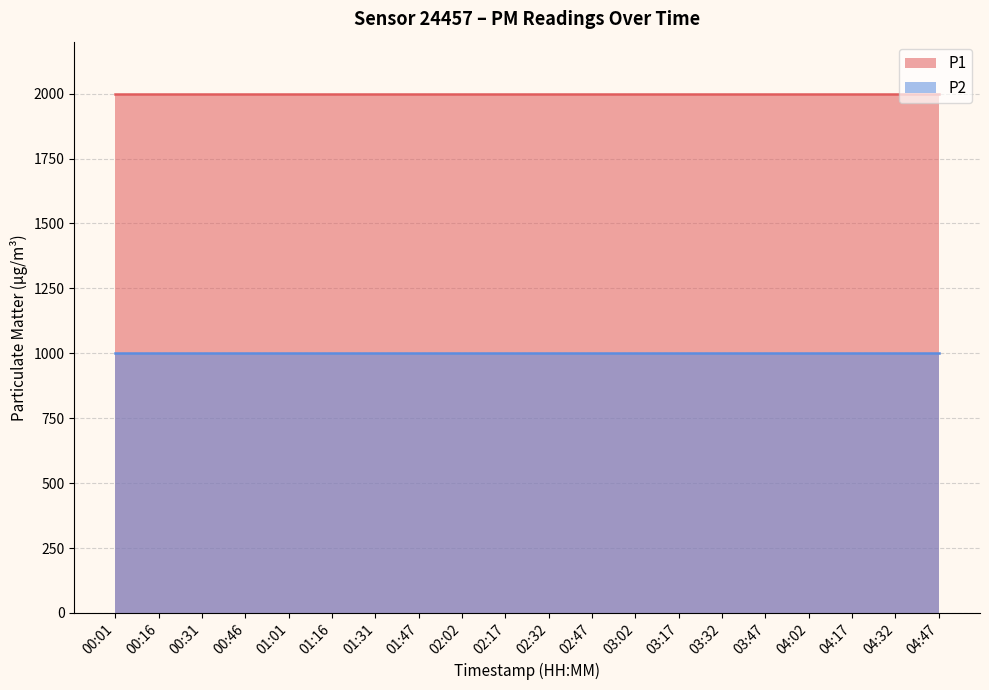

Which category has the lowest value across all series?

00:01